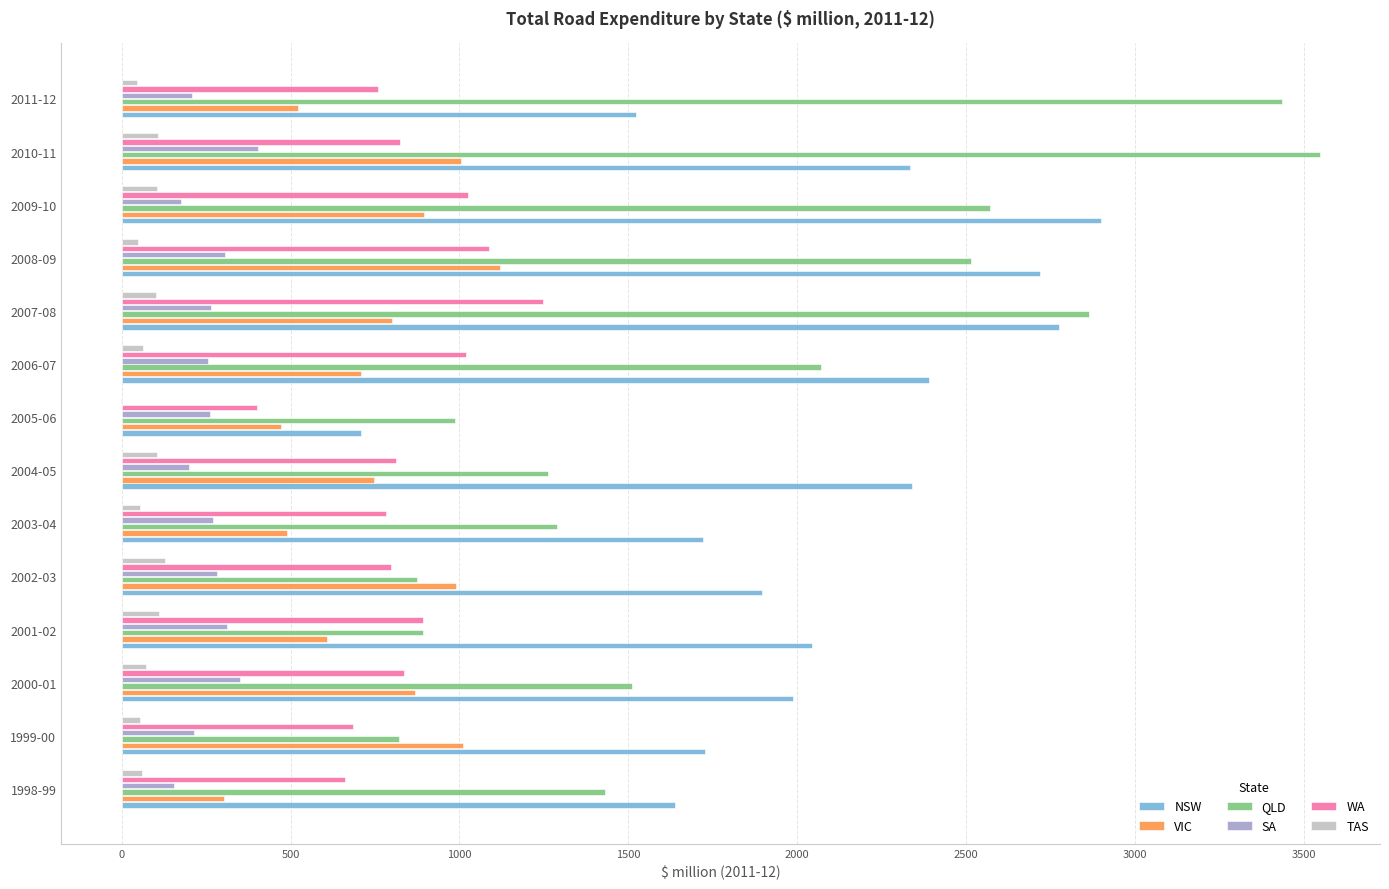

Which series has the largest total across all categories?

NSW